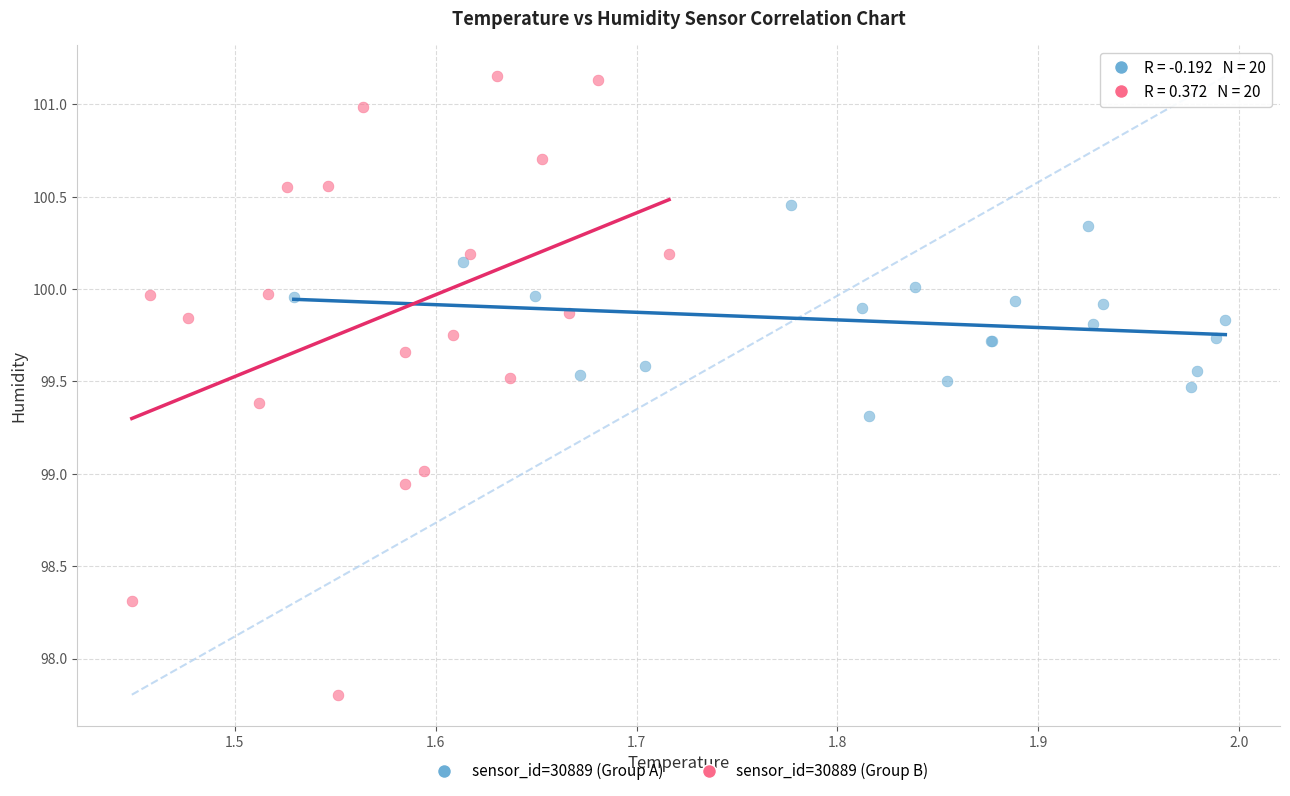

What are all the series names shown in the legend?

sensor_id=30889 (Group A), sensor_id=30889 (Group B)